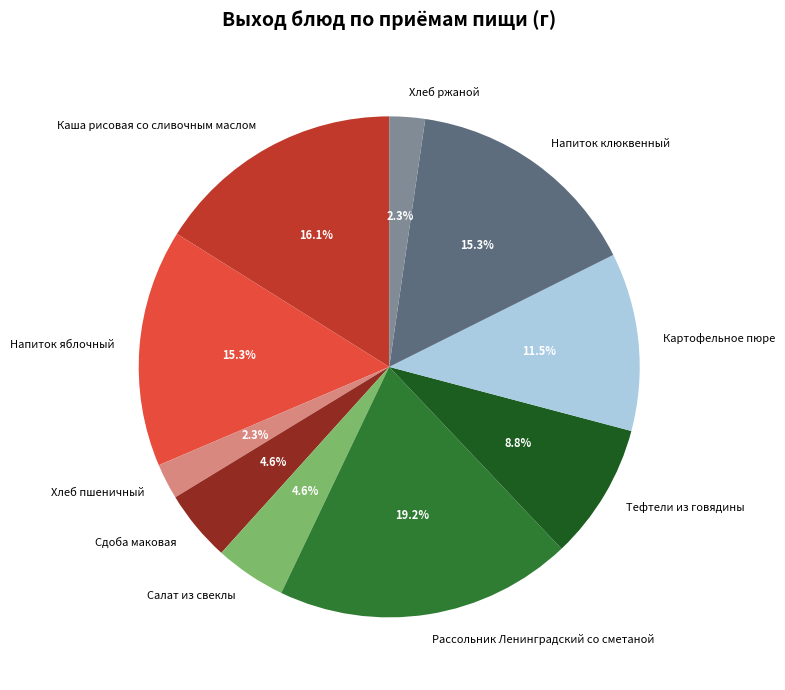

What is the total percentage of Сдоба маковая and Каша рисовая со сливочным маслом?

20.7%